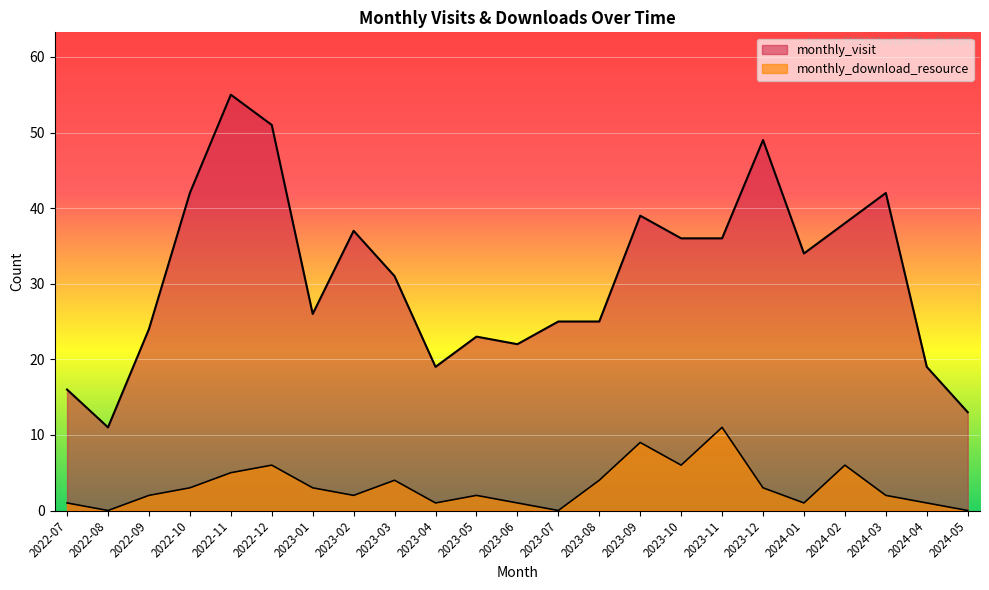

At which category does monthly_visit reach its first local peak?

2022-11